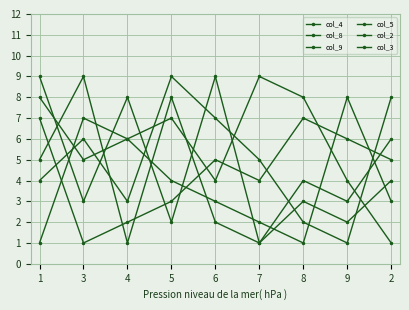

What is the label of the 6th point from the left?

7